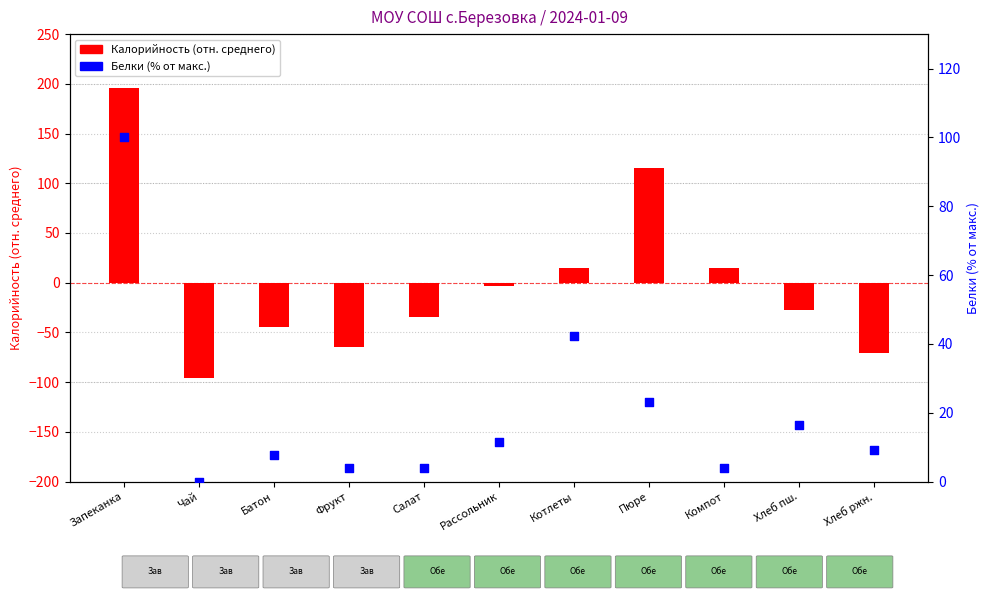

At how many categories does at least one series exceed 120?

1